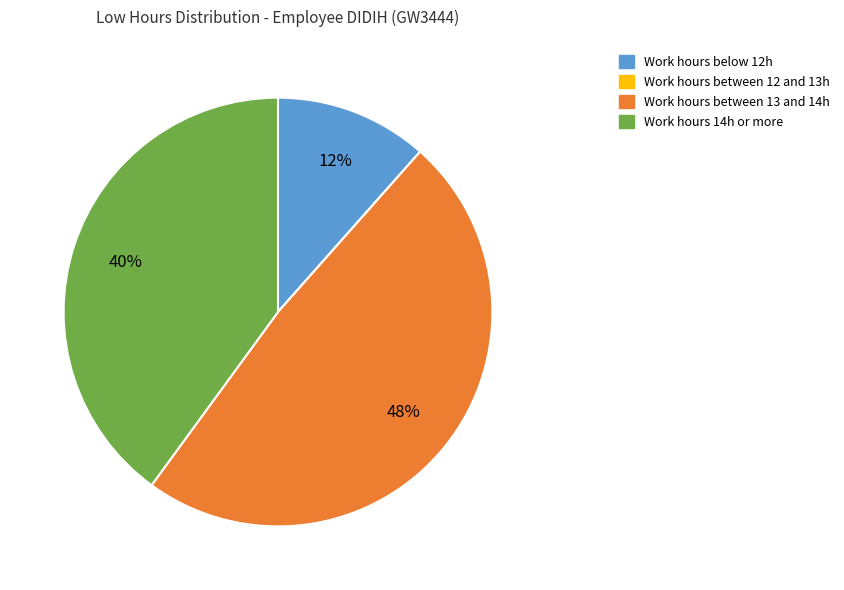

To the nearest percent, what is the difference between the largest and smallest slice percentages?

48%